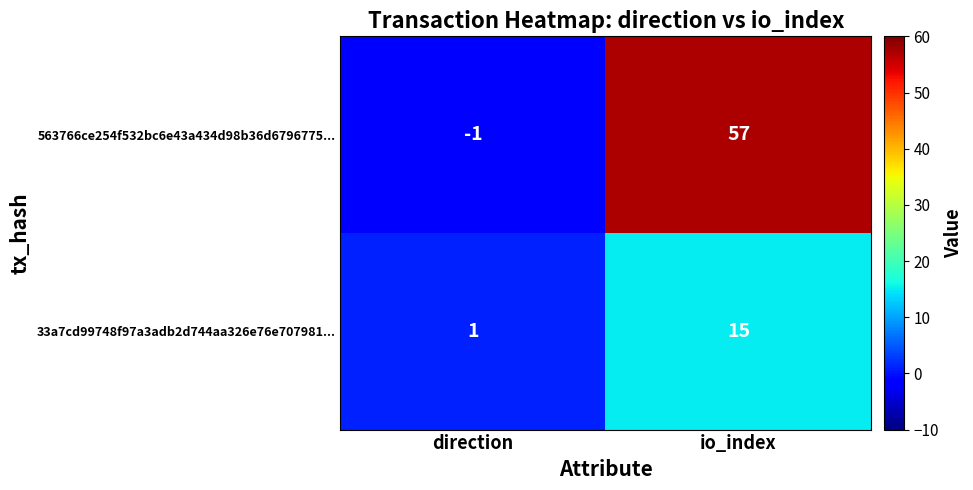

Which series has the largest range (max minus min)?

563766ce254f532bc6e43a434d98b36d6796775...